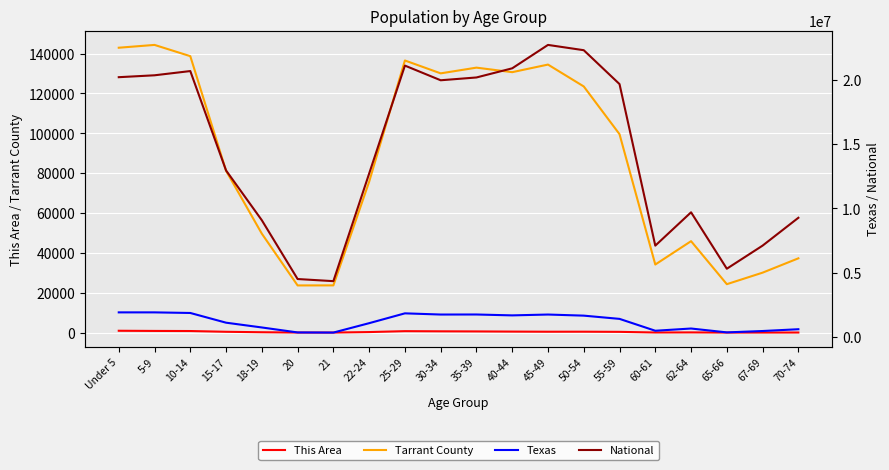

What is the difference between the maximum and minimum values in the Texas series?

1569458